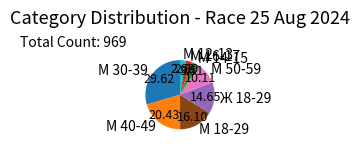

Does М 50-59 represent more than half of the total?

No